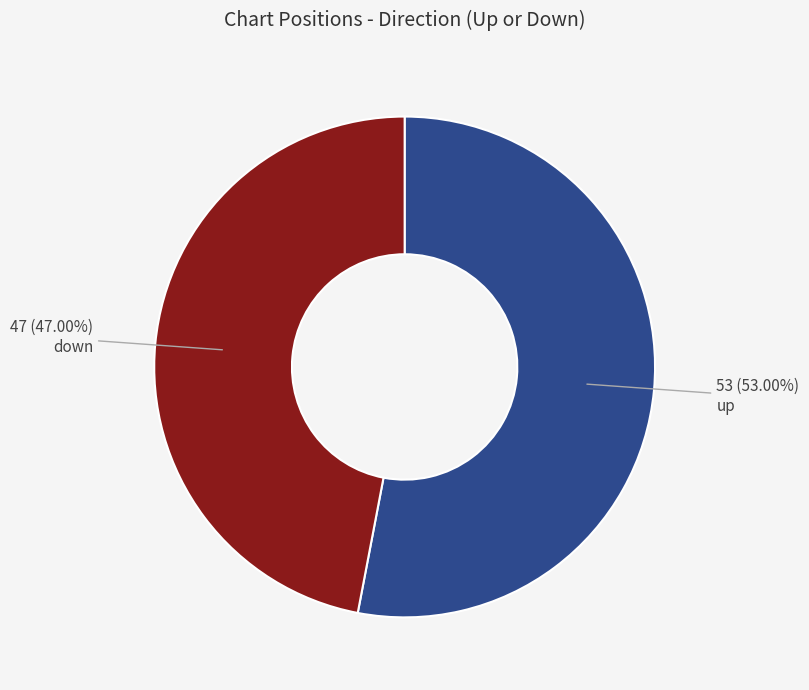

What is the smallest slice in the pie chart?

down